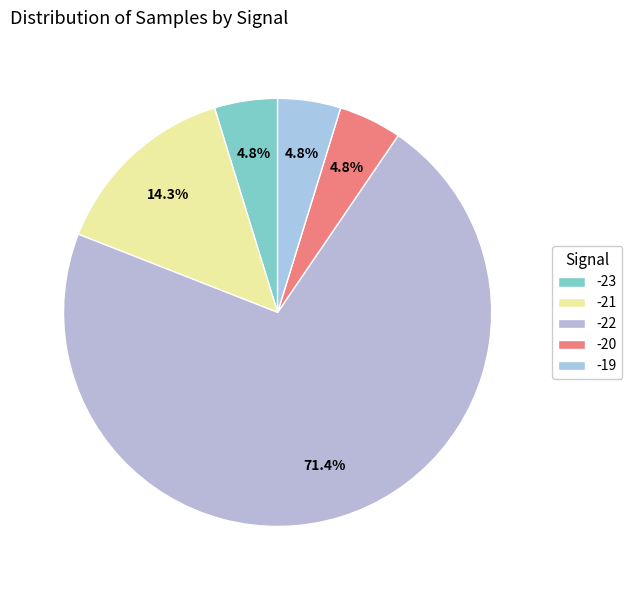

Which has a higher value, -21 or -22?

-22